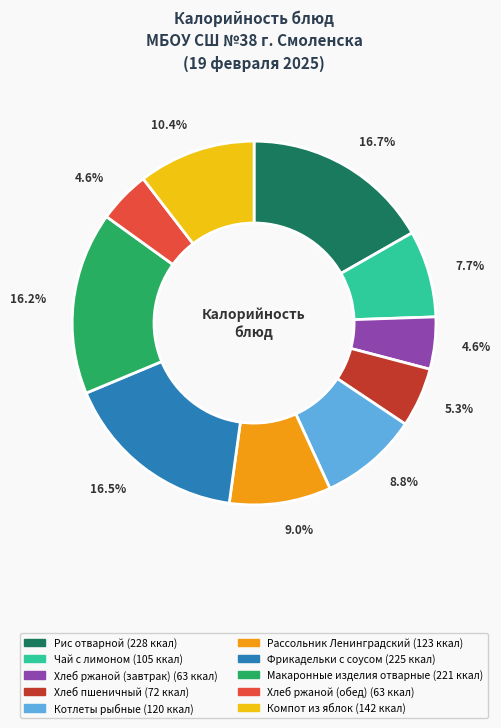

Is there a majority slice in this chart?

No